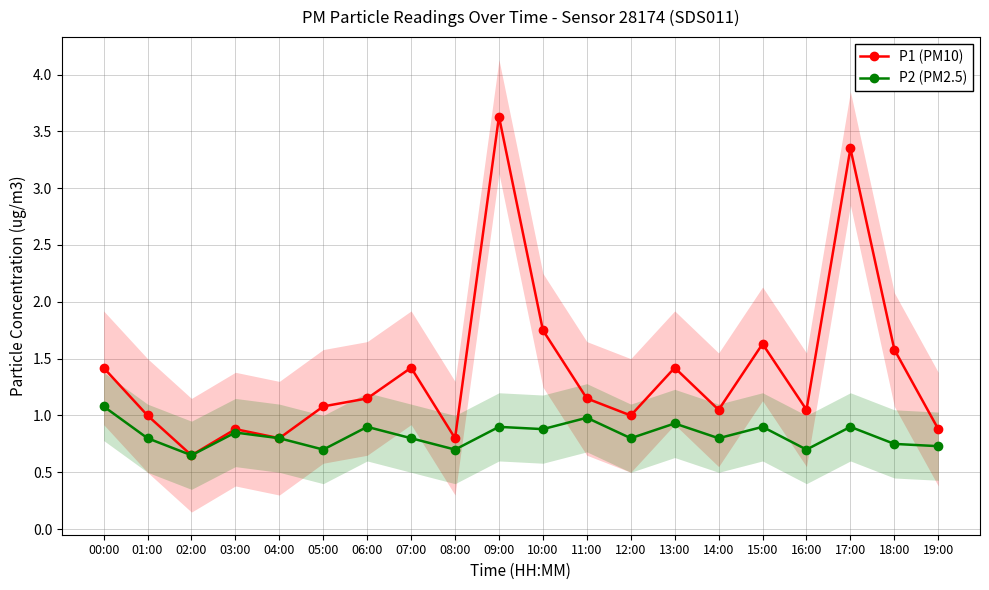

Where is the first local maximum for P2 (PM2.5)?

03:00